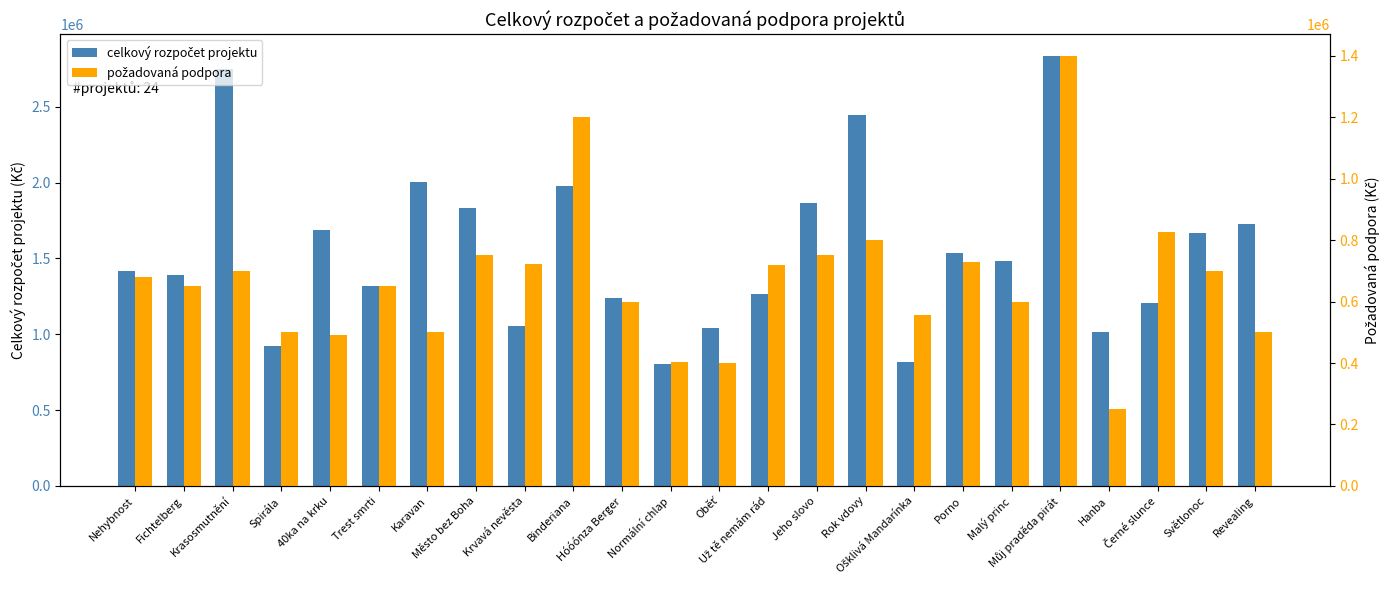

What is the difference between the second highest and second lowest values in the požadovaná podpora series?

800000